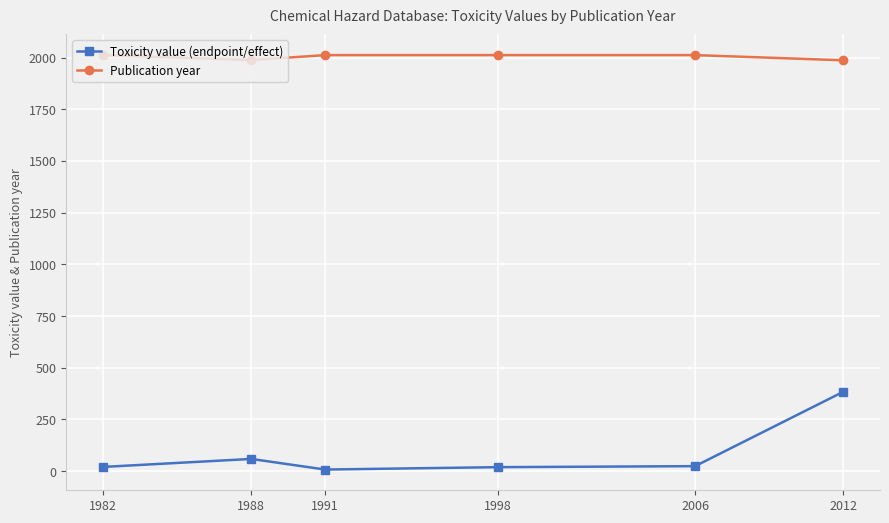

What is the lowest value of the Toxicity value (endpoint/effect) series?

7.5